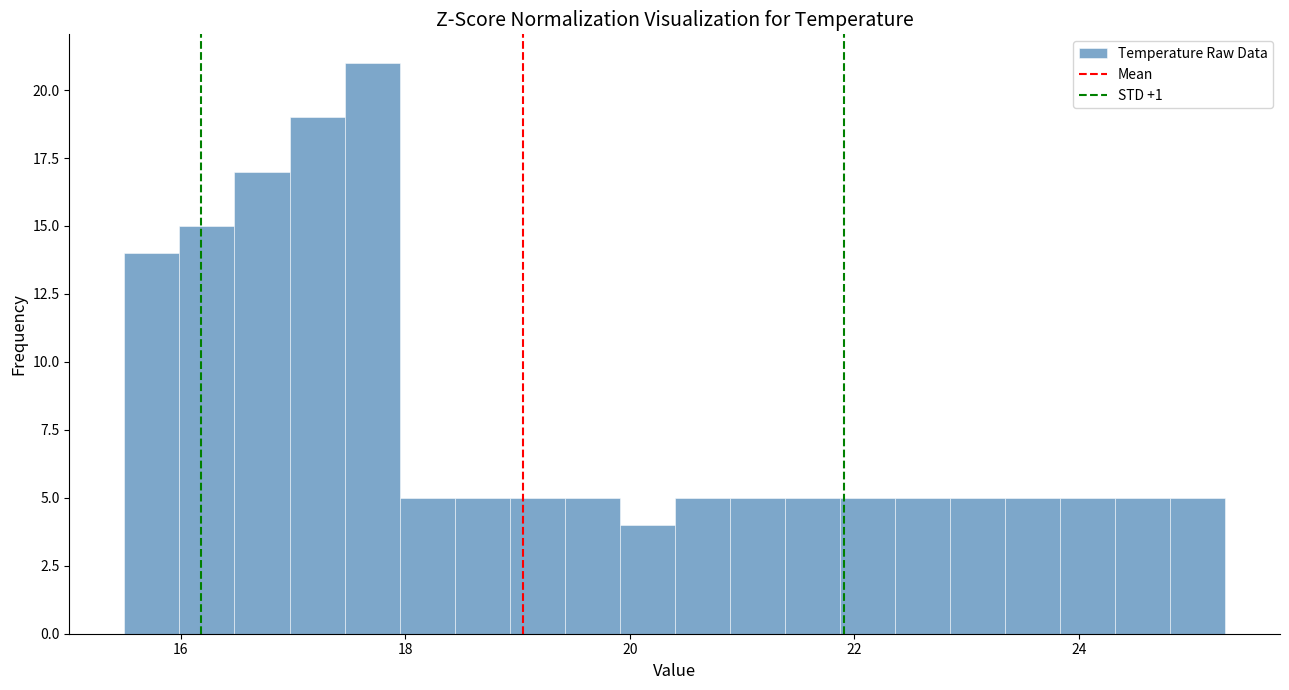

Read against the x-axis, roughly where is the centre of the tallest bar?

17.8